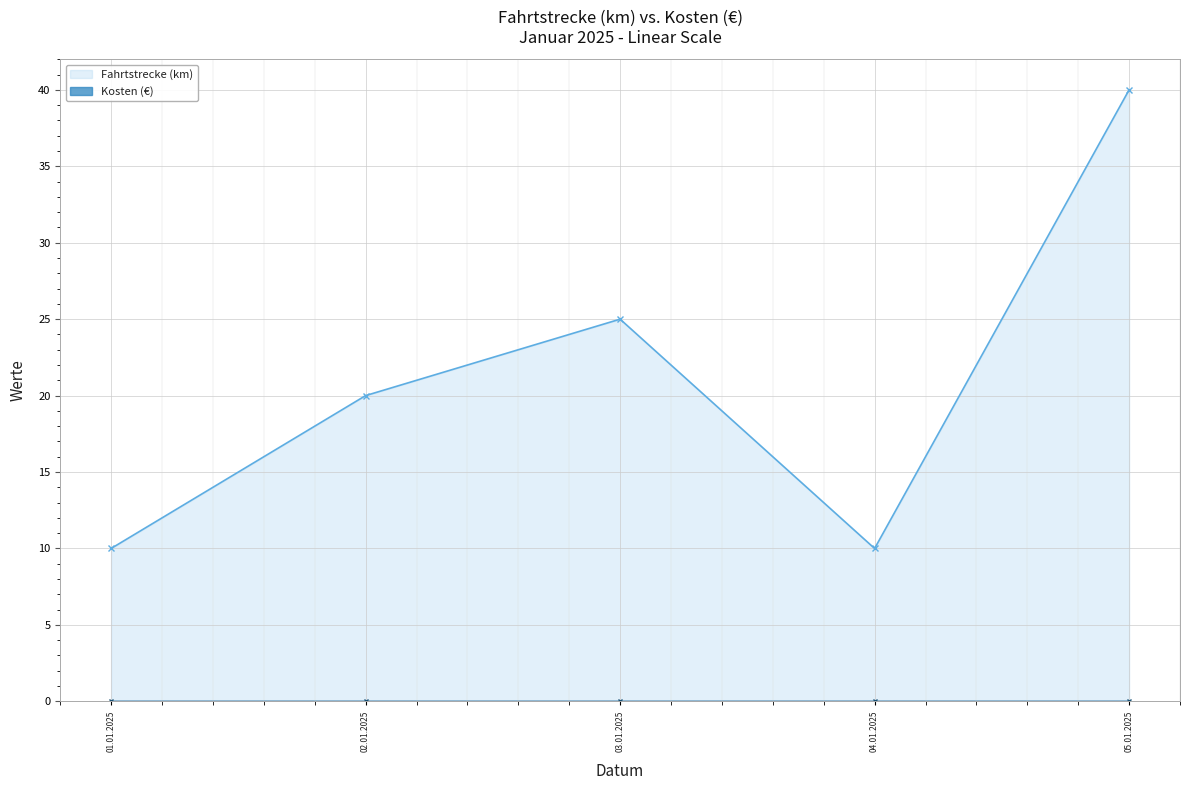

List the labels in order of value, smallest first.

01.01.2025, 04.01.2025, 02.01.2025, 03.01.2025, 05.01.2025